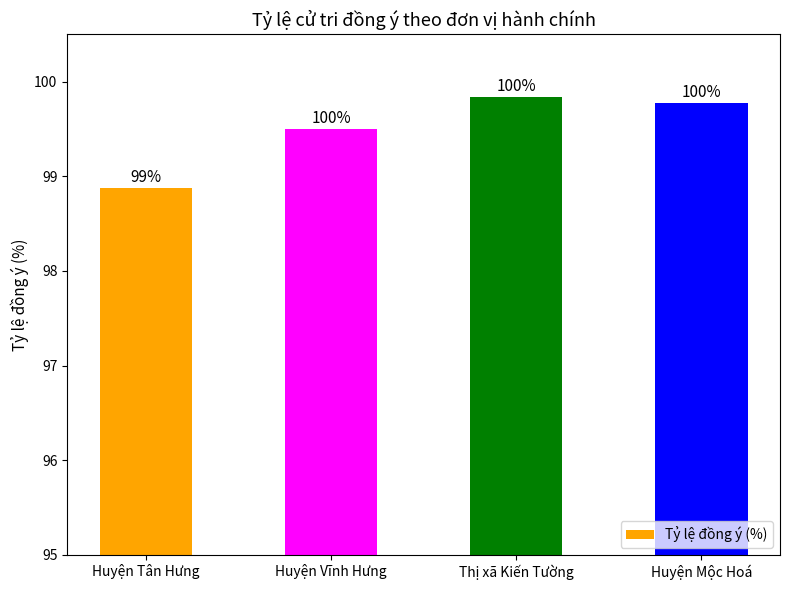

At which category does the chart reach its minimum across all series?

Huyện Tân Hưng